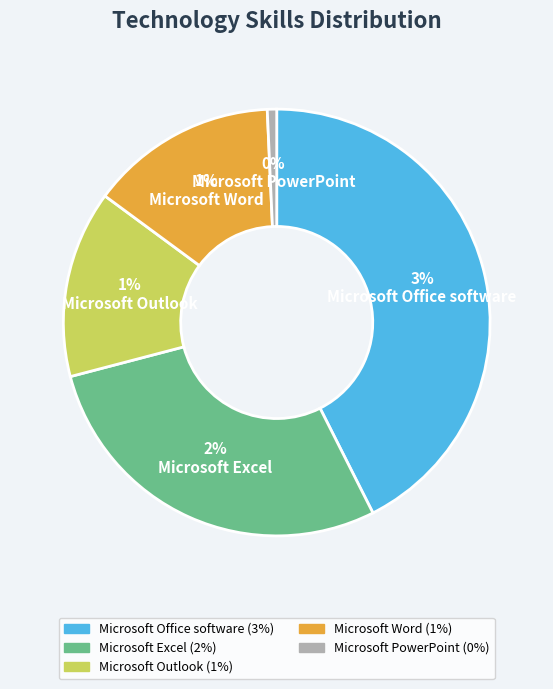

How many slices are in this pie chart?

5